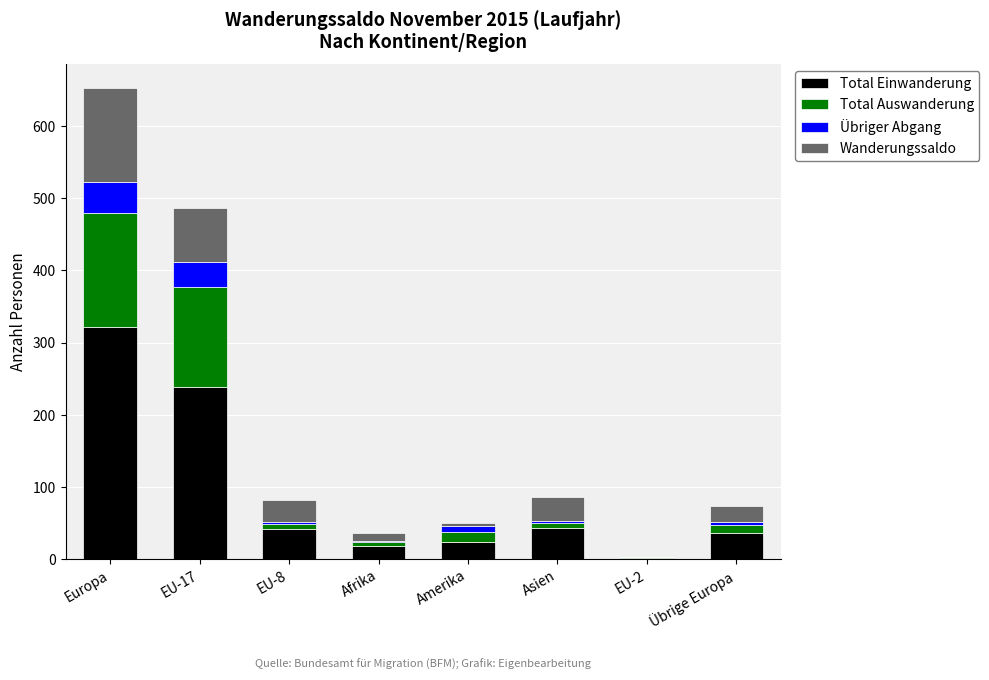

What is the maximum value for Total Einwanderung?

321